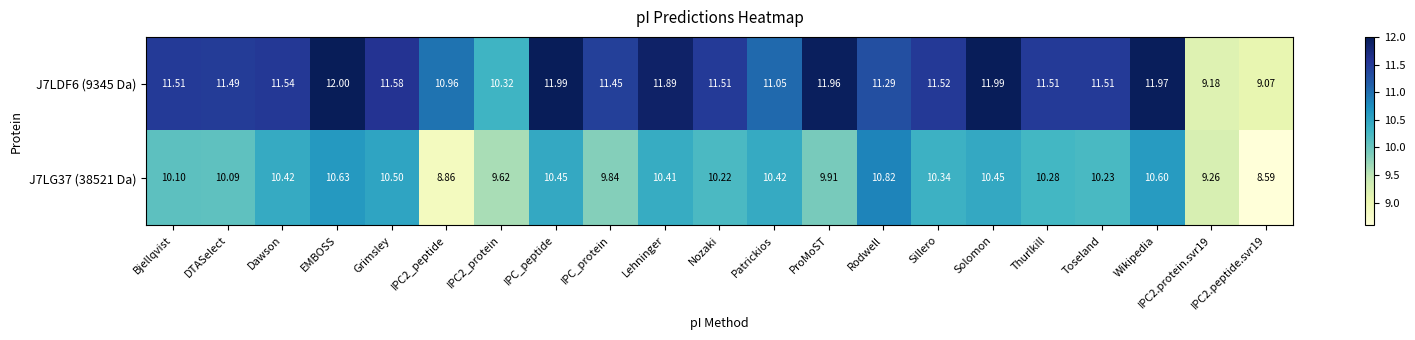

At which label does J7LG37 (38521 Da) first exceed 10?

Bjellqvist